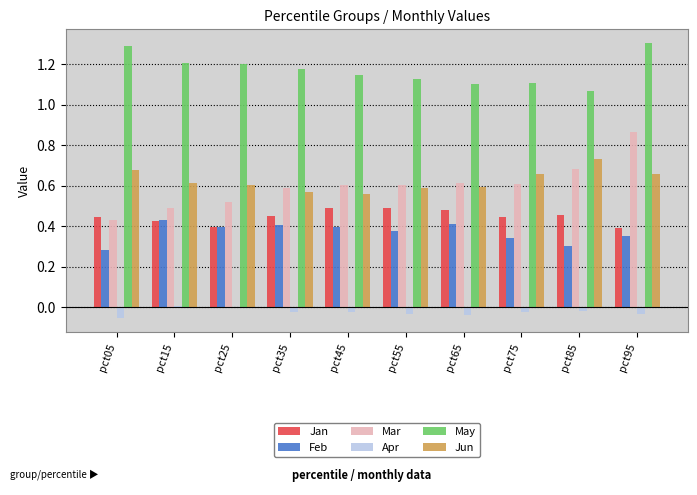

Where is May nearest to the value 1?

pct85